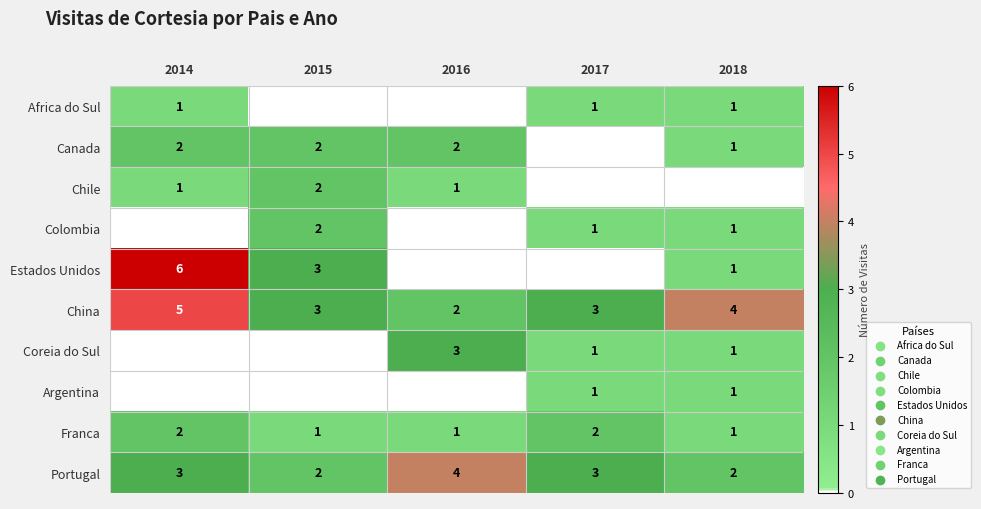

What is the sum of all Portugal values?

14